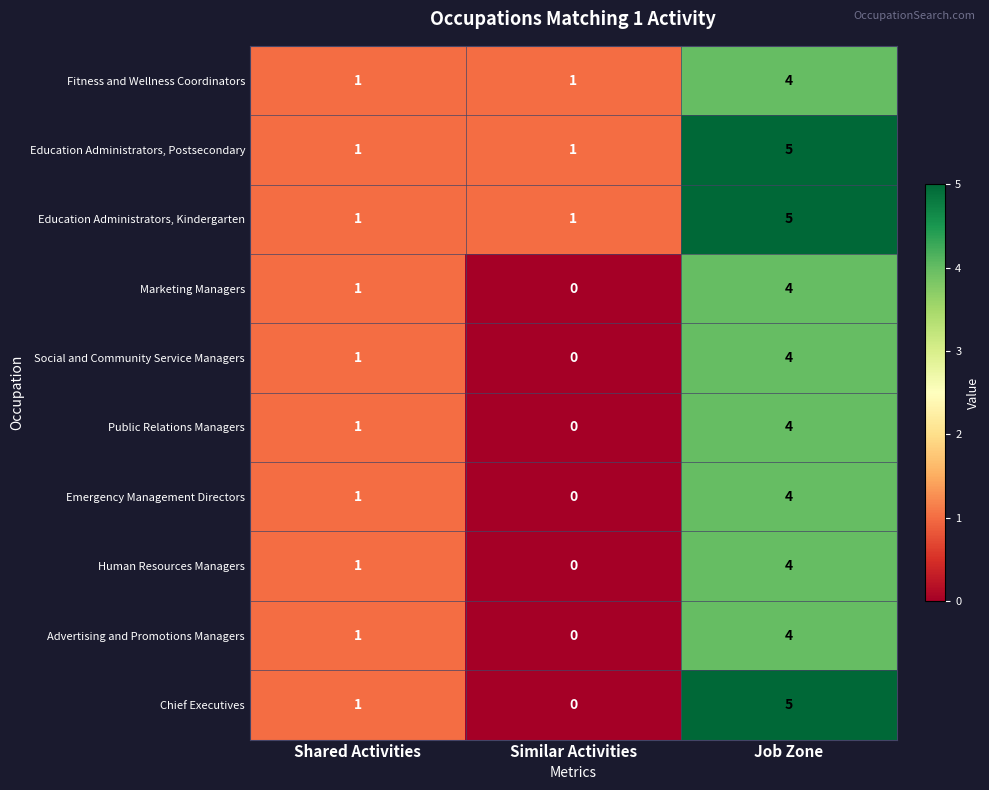

At which label does Social and Community Service Managers reach its peak?

Job Zone